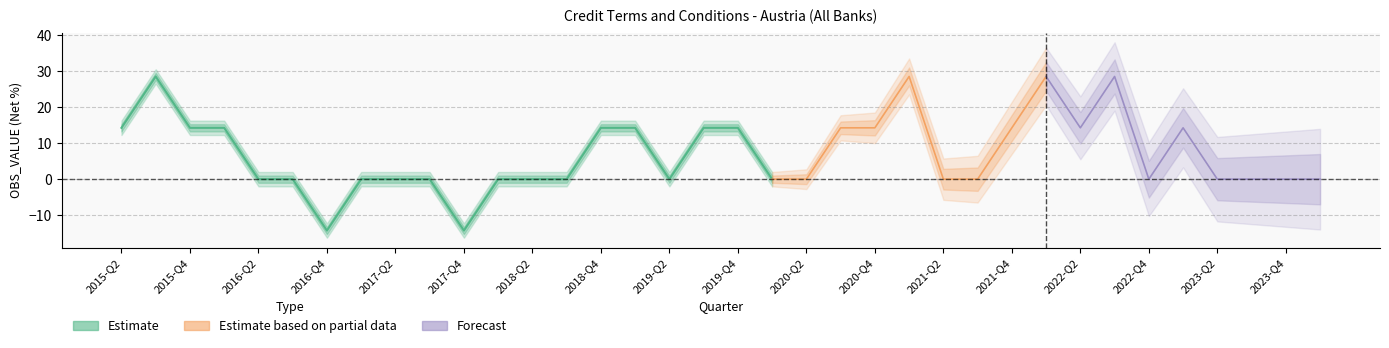

True or false: the data has more than 0 interior local peaks.

True